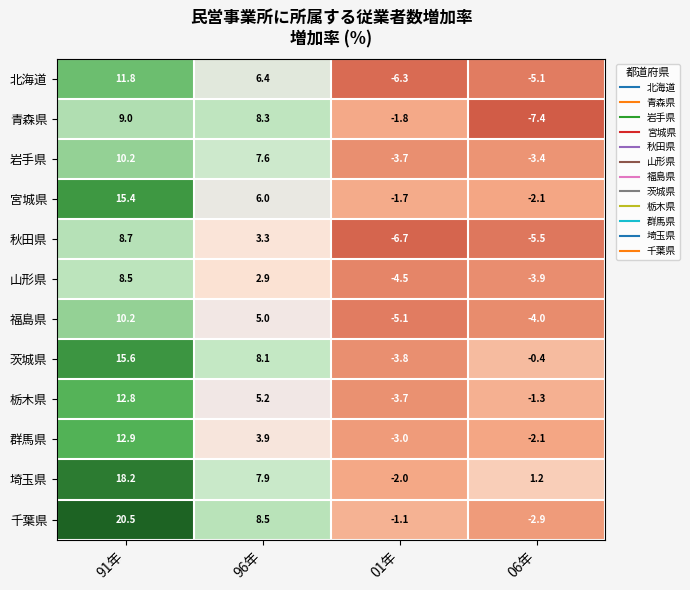

The 群馬県 series shows 3.9 at 96年. True or false?

True